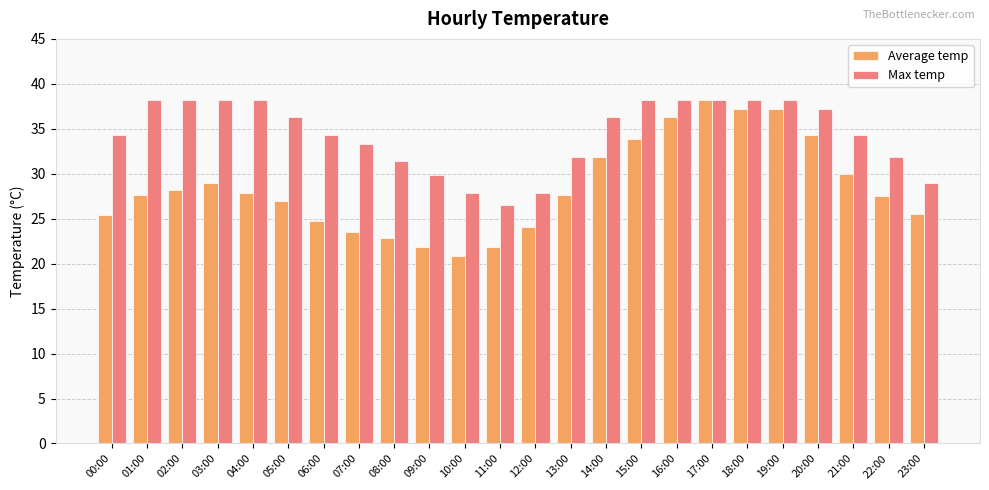

What is the value of the Max temp bar at the 5th from the left?

38.2